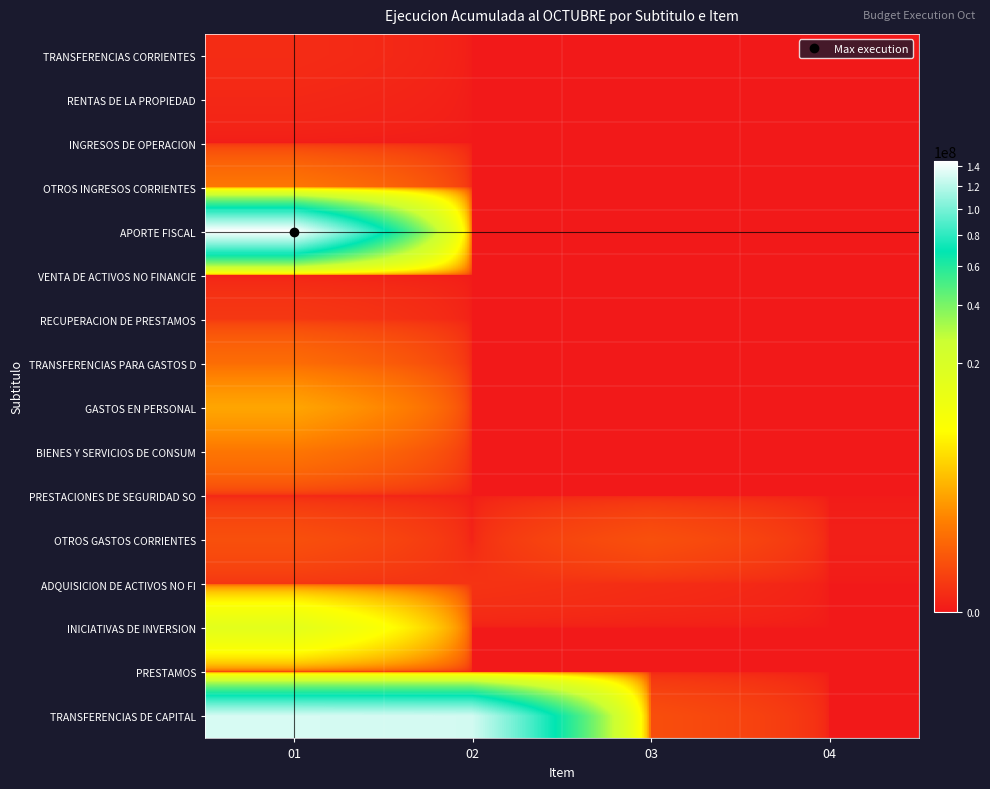

Reading right to left, transcribe all the data shown in this chart.

TRANSFERENCIAS CORRIENTES: 04=0	03=0	02=0	01=2572
RENTAS DE LA PROPIEDAD: 04=0	03=0	02=0	01=1077
INGRESOS DE OPERACION: 04=0	03=0	02=0	01=0
OTROS INGRESOS CORRIENTES: 04=0	03=0	02=0	01=505445
APORTE FISCAL: 04=0	03=0	02=0	01=145315134
VENTA DE ACTIVOS NO FINANCIE: 04=0	03=0	02=0	01=0
RECUPERACION DE PRESTAMOS: 04=0	03=0	02=0	01=12626
TRANSFERENCIAS PARA GASTOS D: 04=0	03=0	02=0	01=346366
GASTOS EN PERSONAL: 04=0	03=0	02=0	01=1644966
BIENES Y SERVICIOS DE CONSUM: 04=0	03=0	02=0	01=485770
PRESTACIONES DE SEGURIDAD SO: 04=0	03=0	02=0	01=0
OTROS GASTOS CORRIENTES: 04=83	03=83943	02=0	01=84026
ADQUISICION DE ACTIVOS NO FI: 04=0	03=2891	02=7375	01=10266
INICIATIVAS DE INVERSION: 04=0	03=0	02=0	01=15433250
PRESTAMOS: 04=0	03=0	02=0	01=0
TRANSFERENCIAS DE CAPITAL: 04=0	03=76227	02=128873731	01=130014129